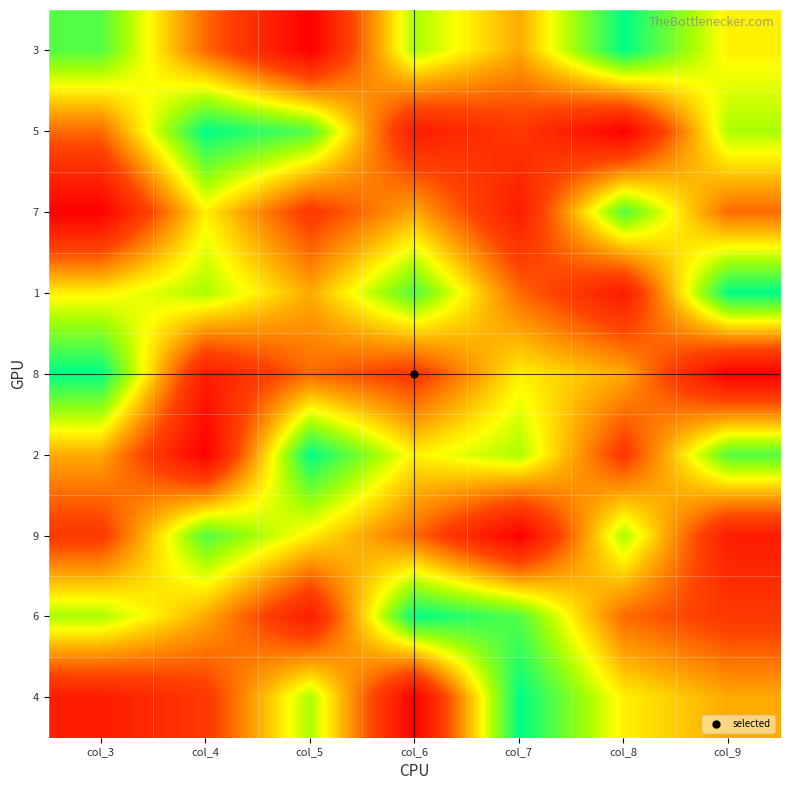

Reading left to right, extract all data points from this chart.

3: col_3=8	col_4=4	col_5=1	col_6=7	col_7=5	col_8=9	col_9=6
5: col_3=4	col_4=9	col_5=8	col_6=2	col_7=3	col_8=1	col_9=7
7: col_3=1	col_4=6	col_5=3	col_6=5	col_7=2	col_8=8	col_9=4
1: col_3=6	col_4=7	col_5=5	col_6=8	col_7=4	col_8=2	col_9=9
8: col_3=9	col_4=2	col_5=4	col_6=3	col_7=6	col_8=5	col_9=1
2: col_3=5	col_4=1	col_5=9	col_6=6	col_7=7	col_8=3	col_9=8
9: col_3=3	col_4=8	col_5=6	col_6=4	col_7=1	col_8=7	col_9=2
6: col_3=7	col_4=5	col_5=2	col_6=9	col_7=8	col_8=4	col_9=3
4: col_3=2	col_4=3	col_5=7	col_6=1	col_7=9	col_8=6	col_9=5